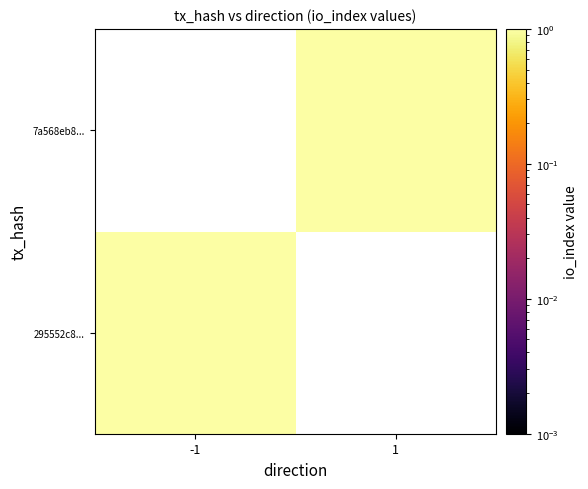

Between 1 and -1, which is larger?

-1